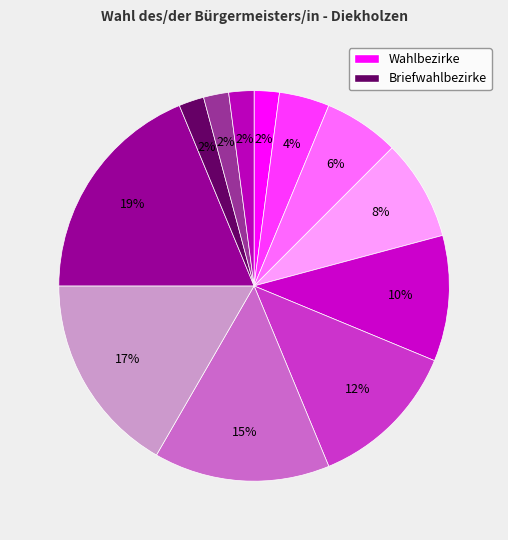

To the nearest percent, what is the difference between the largest and smallest slice percentages?

17%